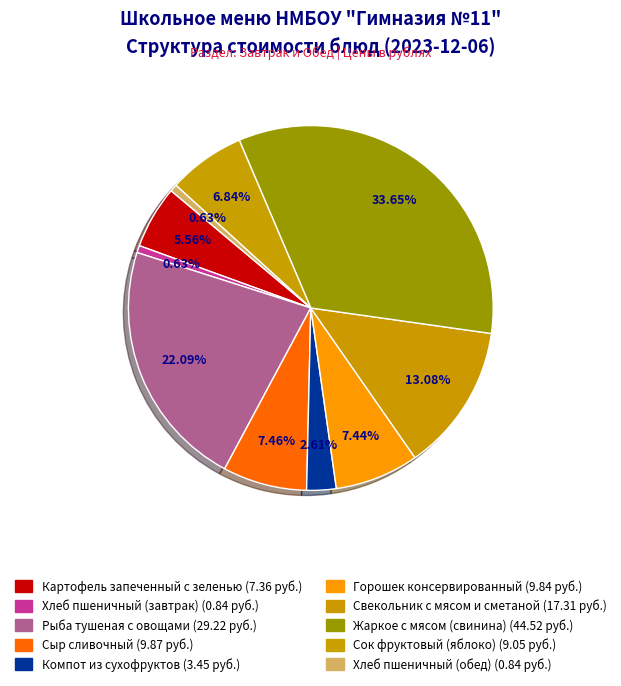

To the nearest percent, what is the combined percentage of Рыба тушеная с овощами and Сыр сливочный?

30%